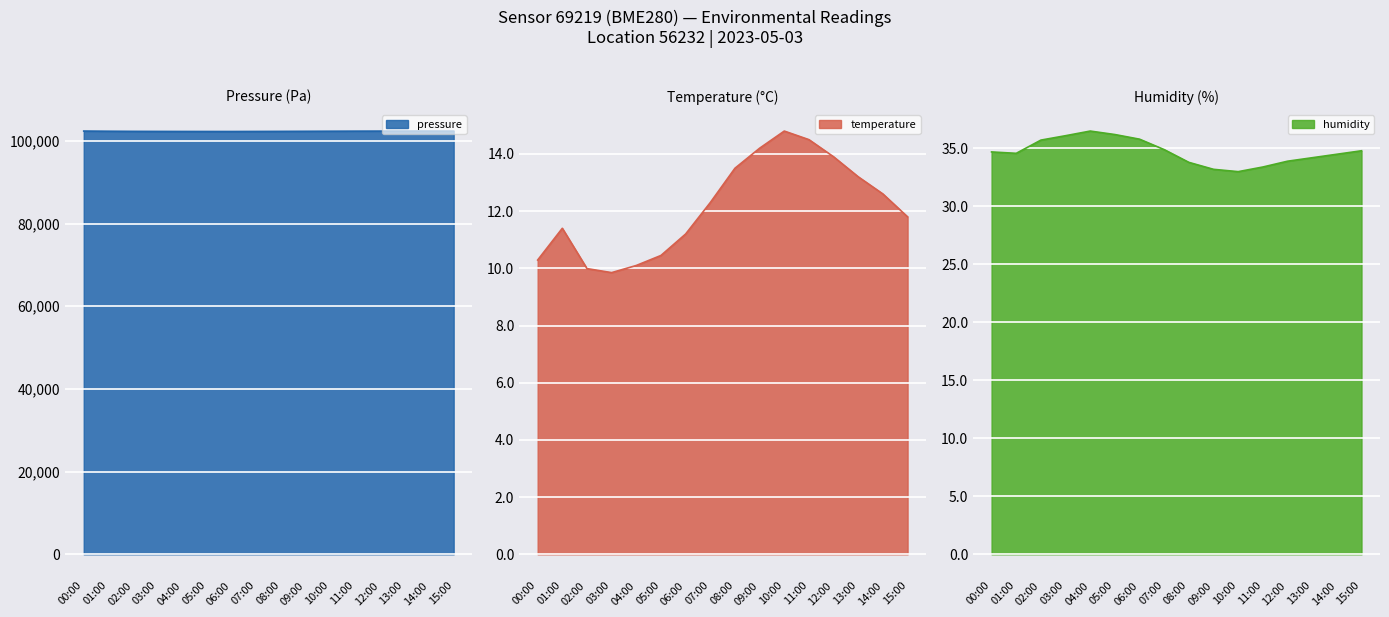

In humidity, how many points are higher than both neighbors (excluding endpoints)?

1